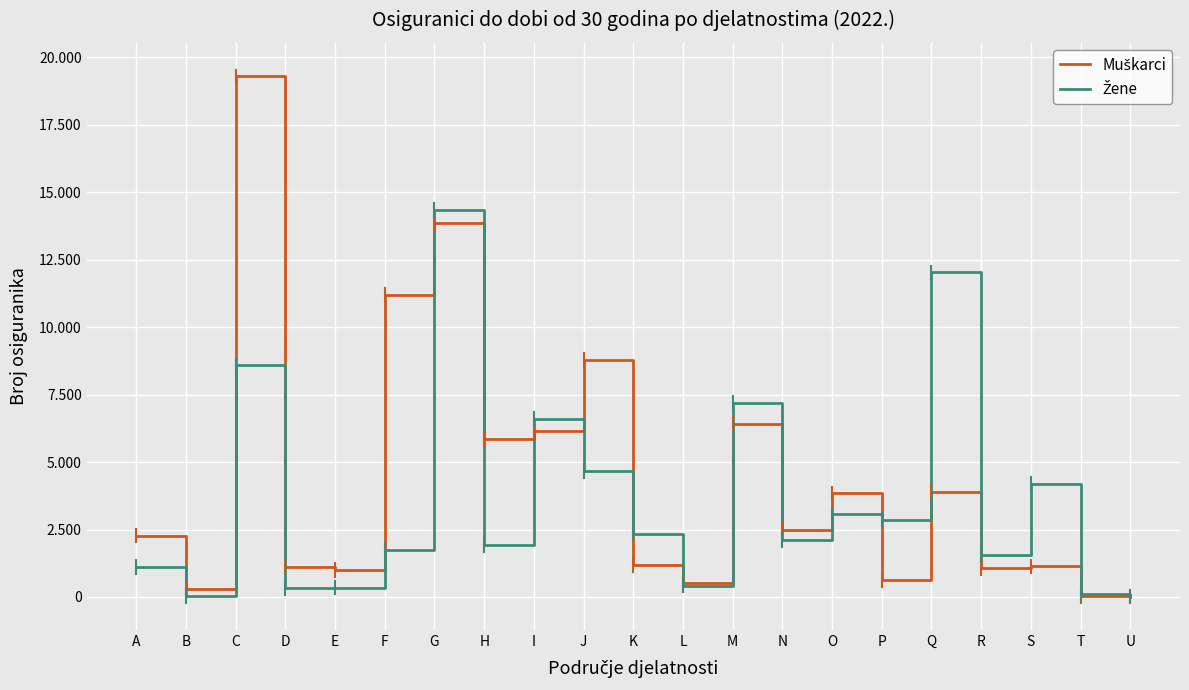

Rank the categories by Muškarci value from highest to lowest.

C, G, F, J, M, I, H, Q, O, N, A, K, S, D, R, E, P, L, B, T, U